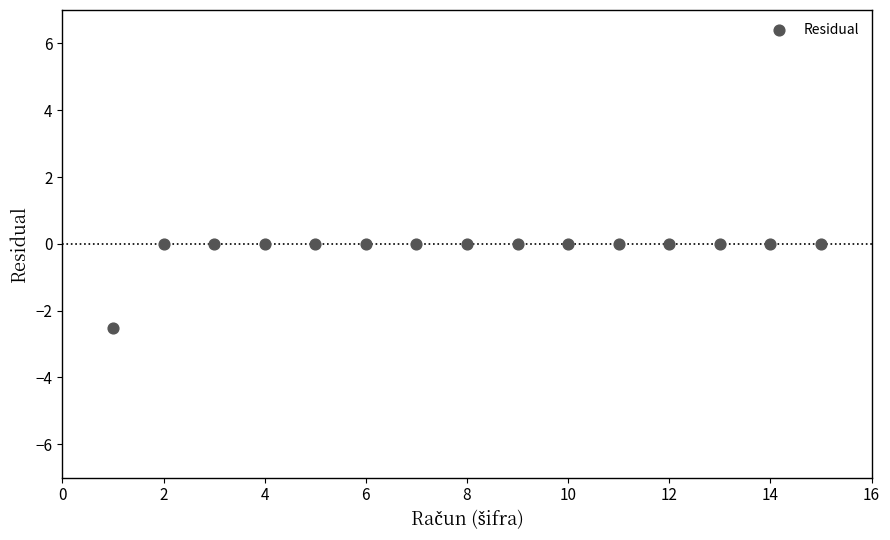

What is the range of X values (max minus min)?

14.0